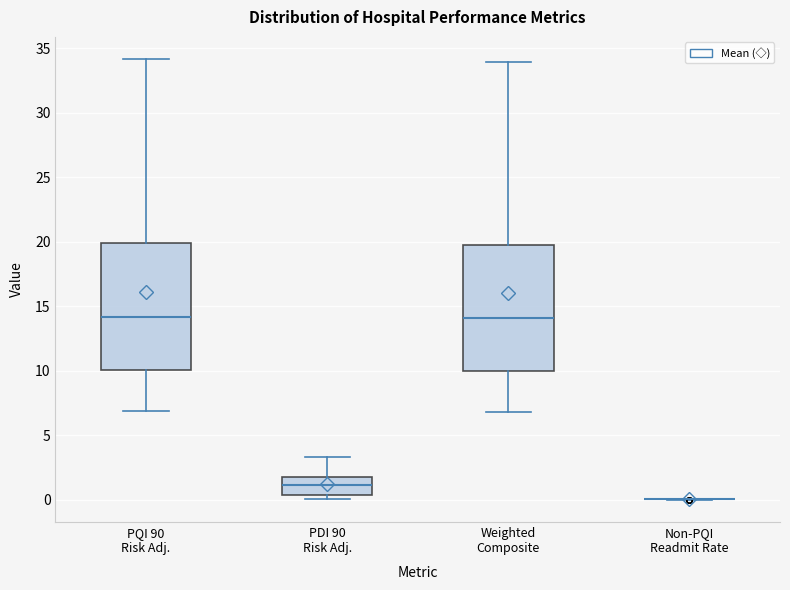

Reading left to right, read every box against the y-axis: the position of its median line, the range the box covers, and the ends of its whiskers. The values are not printed on the chart, so give them approximately, as read against the axis.

PQI 90 Risk Adj.: median 14.0, box 10.0 to 20.0, whiskers 7.0 to 34.0
PDI 90 Risk Adj.: median 1.0, box 0.5 to 2.0, whiskers 0.0 to 3.5
Weighted Composite: median 14.0, box 10.0 to 19.5, whiskers 7.0 to 34.0
Non-PQI Readmit Rate: box collapsed to a line at 0.0, whiskers 0.0 to 0.0